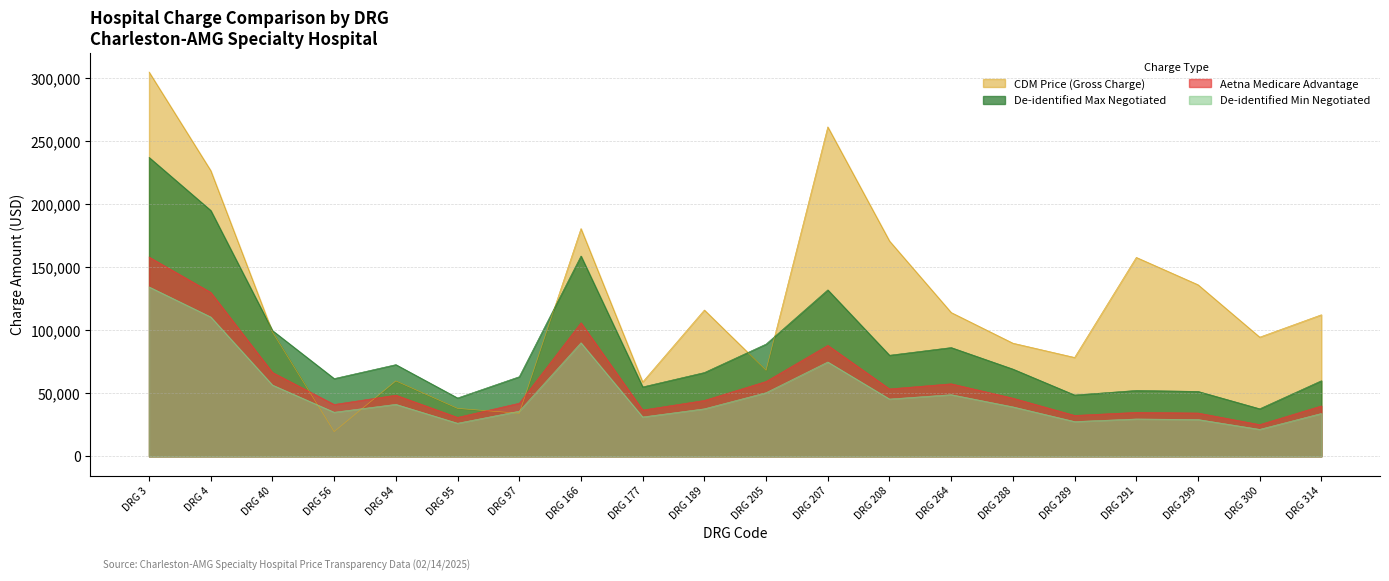

Reading left to right, list all the values displayed in this chart.

CDM Price (Gross Charge): 304800.6	226585.6	98544.8	19566.8	59786.5	37990.3	34097.2	180615.7	58941.1	116020.6	68219.5	261265.1	170761.4	114030.4	89726.7	78401.7	157762.0	136074.2	94505.8	112265.2
De-identified Max Negotiated: 134338.5	110492.4	56500.0	34926.9	41200.0	26211.6	35776.9	90023.1	31176.9	37642.3	50438.5	74792.4	45415.4	48869.3	39192.3	27538.5	29596.2	29161.6	21350.0	33965.4
De-identified Min Negotiated: 237068.0	194986.5	99705.9	61635.8	72705.9	46255.7	63135.8	158864.3	55018.1	66427.6	89009.1	131986.5	80144.8	86239.9	69162.9	48597.3	52228.5	51461.6	37676.5	59938.9
Aetna Medicare Advantage: 158045.3	129991.0	66470.6	41090.5	48470.6	30837.1	42090.5	105909.6	36678.8	44285.1	59339.4	87991.0	53429.9	57493.2	46108.6	32398.2	34819.0	34307.7	25117.7	39959.3